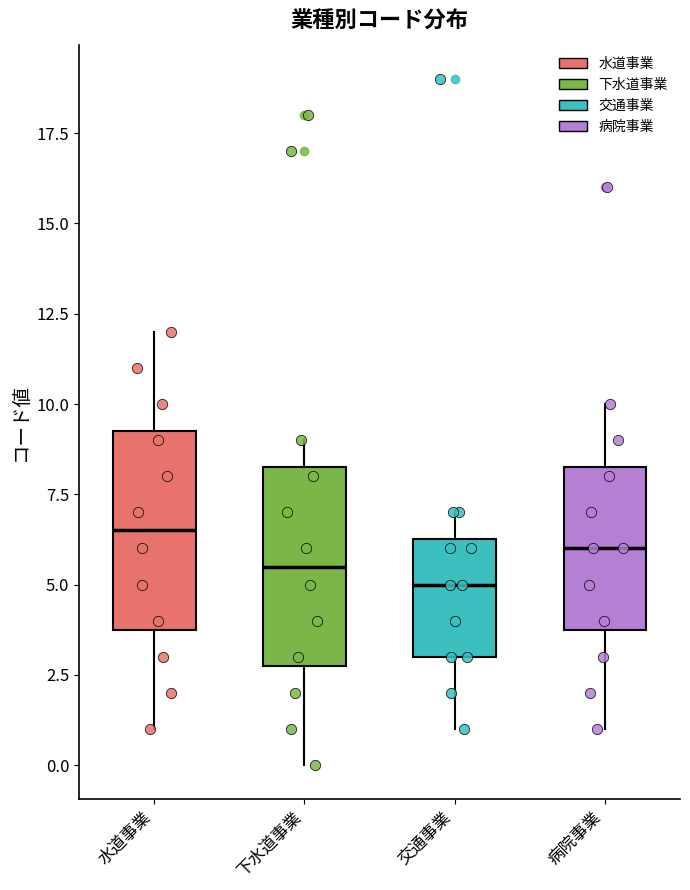

Reading left to right, read every box against the y-axis: the position of its median line, the range the box covers, and the ends of its whiskers. The values are not printed on the chart, so give them approximately, as read against the axis.

水道事業: median 6.5, box 4.0 to 9.5, whiskers 1.0 to 12.0
下水道事業: median 5.5, box 3.0 to 8.5, whiskers 0.0 to 9.0
交通事業: median 5.0, box 3.0 to 6.5, whiskers 1.0 to 7.0
病院事業: median 6.0, box 4.0 to 8.5, whiskers 1.0 to 10.0